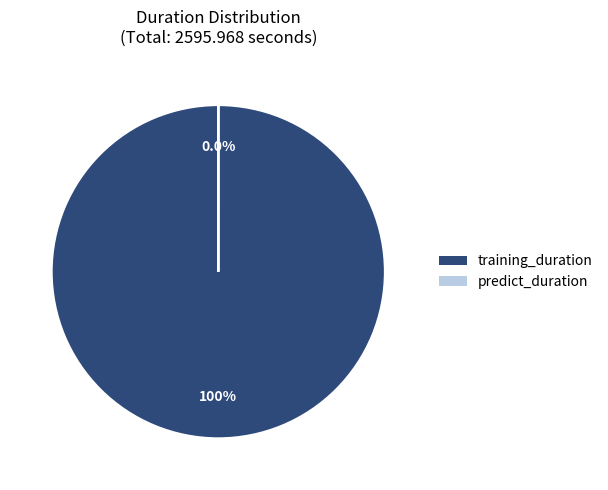

What is the total percentage of training_duration and predict_duration?

100.0%